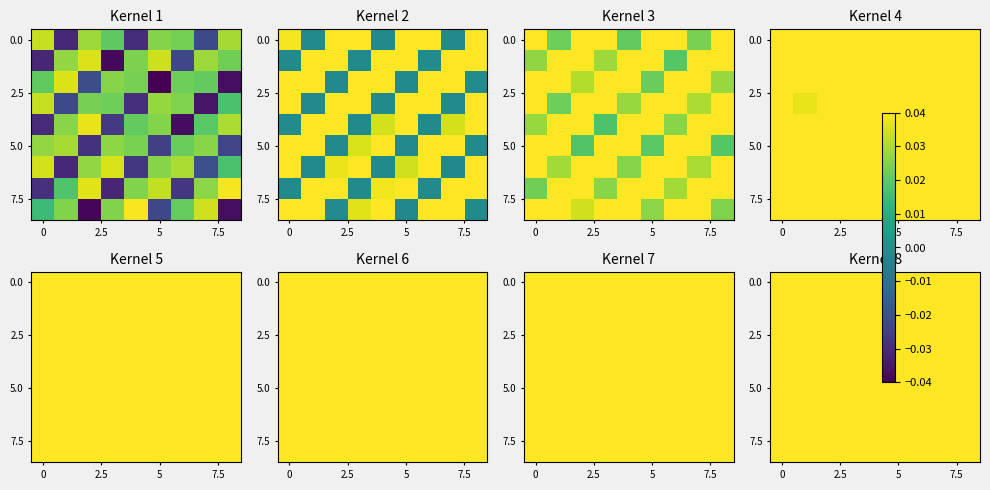

How many distinct data groups are displayed?

9